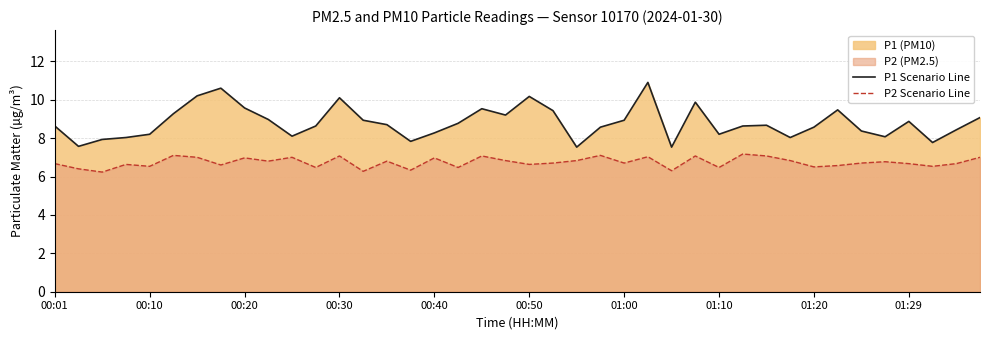

What is the maximum value shown in the chart?

10.9